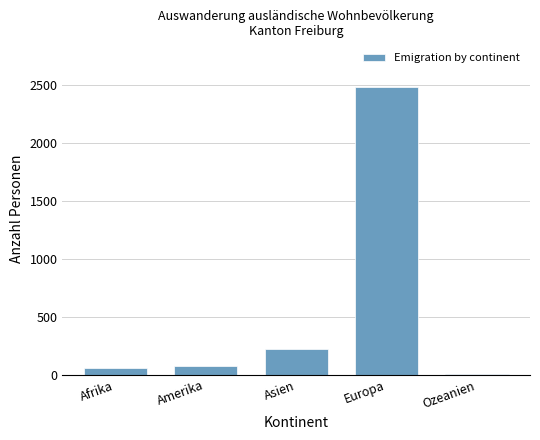

Reading right to left, what are all the values shown in this chart?

Ozeanien=3	Europa=2490	Asien=223	Amerika=78	Afrika=57